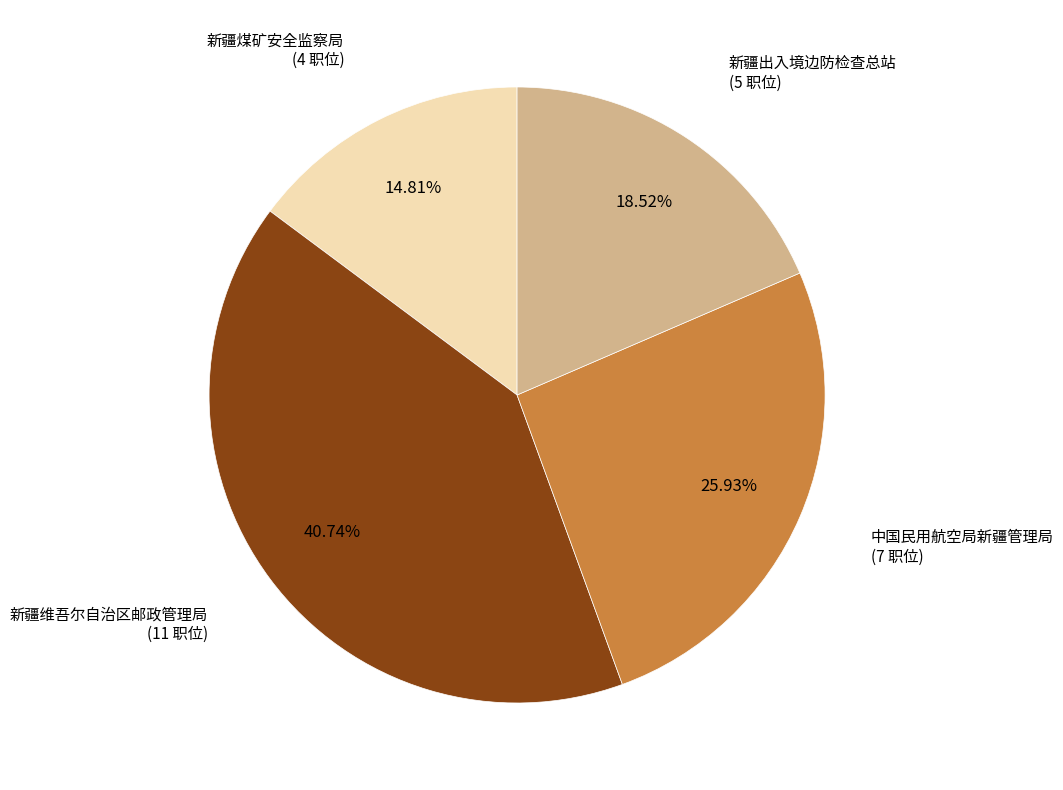

Is there a majority slice in this chart?

No